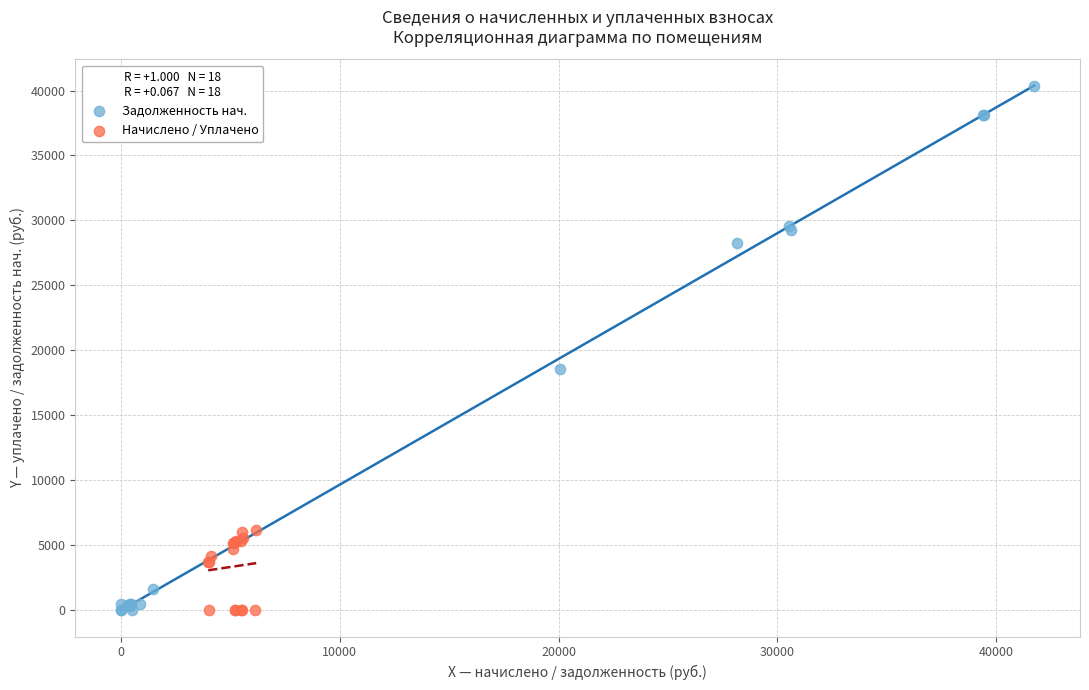

Which series has the widest spread of Y values?

Задолженность нач.